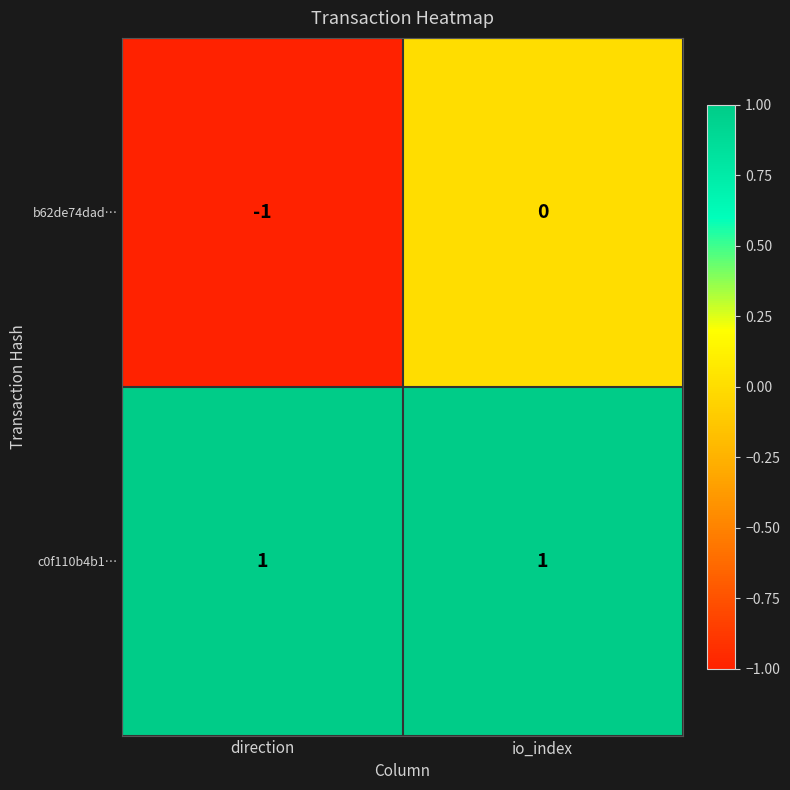

Which label corresponds to the smallest value in the chart?

direction